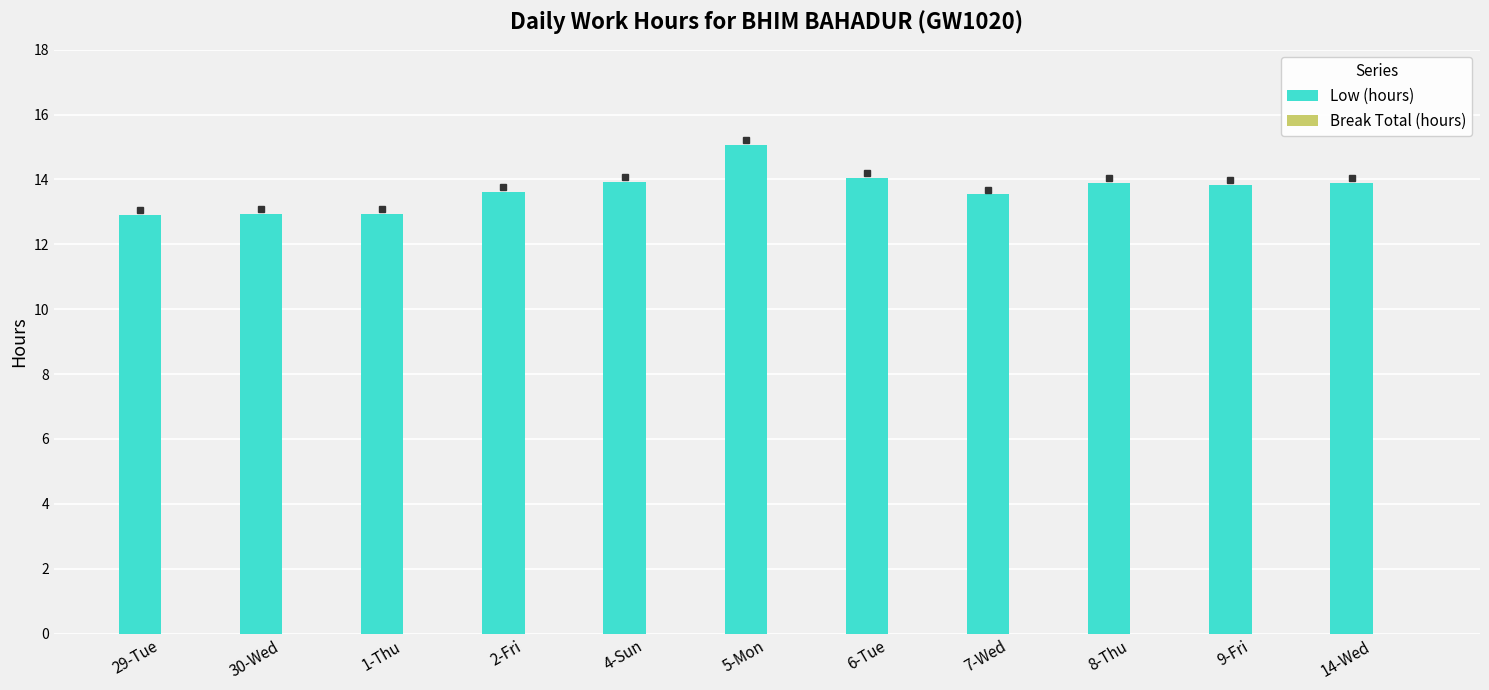

What position from the left is 4-Sun?

5